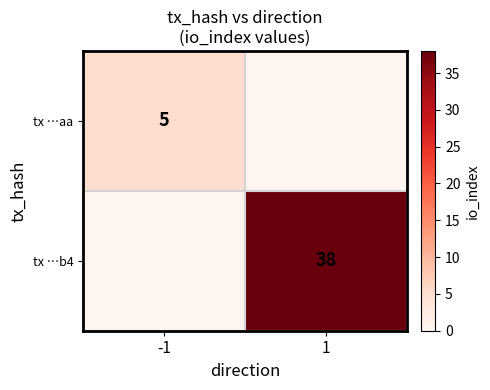

Is it true that tx …b4 equals 10 at 1?

False